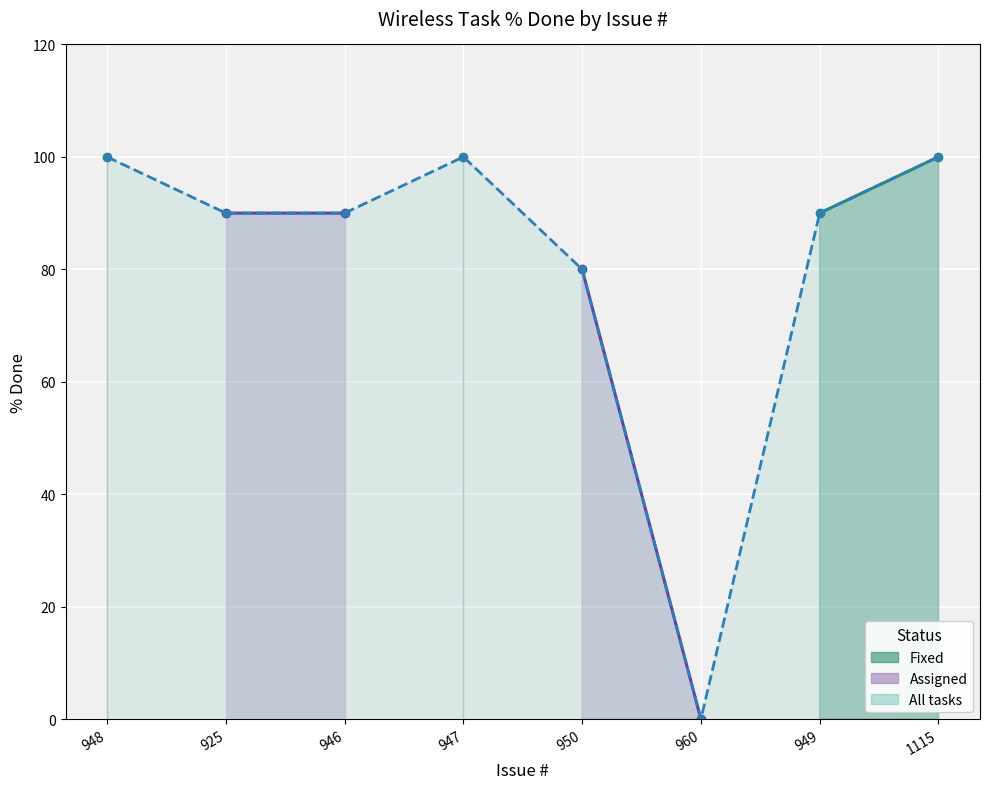

True or false: All tasks (line) and Assigned (line) intersect in this chart.

False